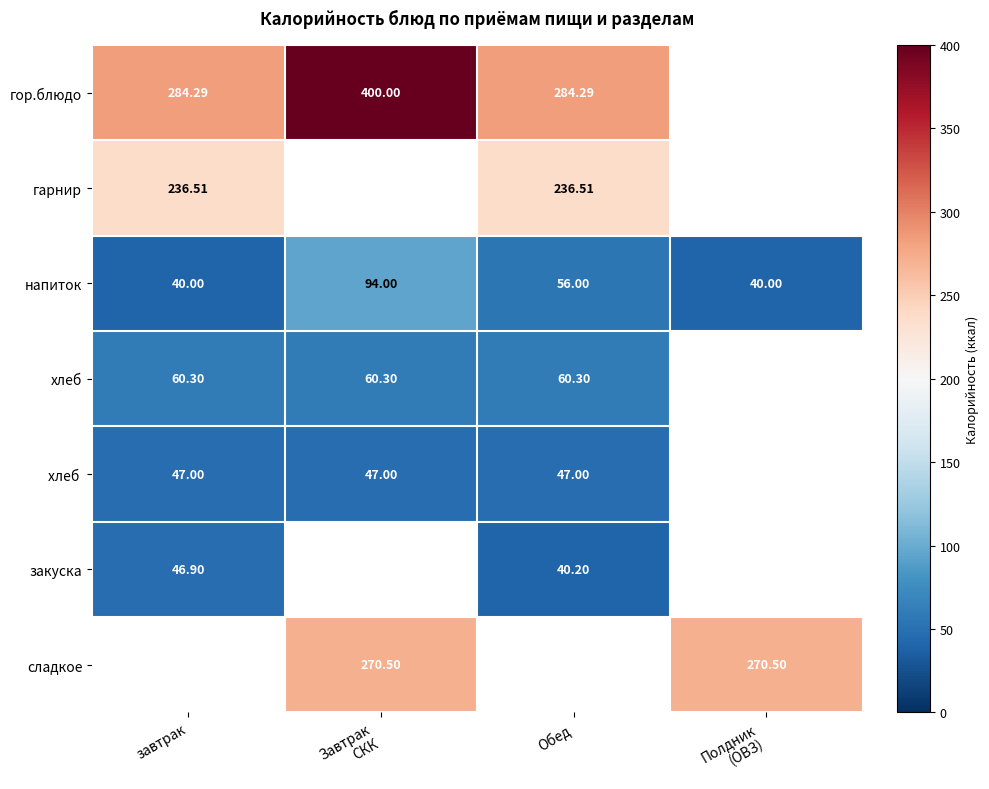

What is the greatest value displayed?

400.0